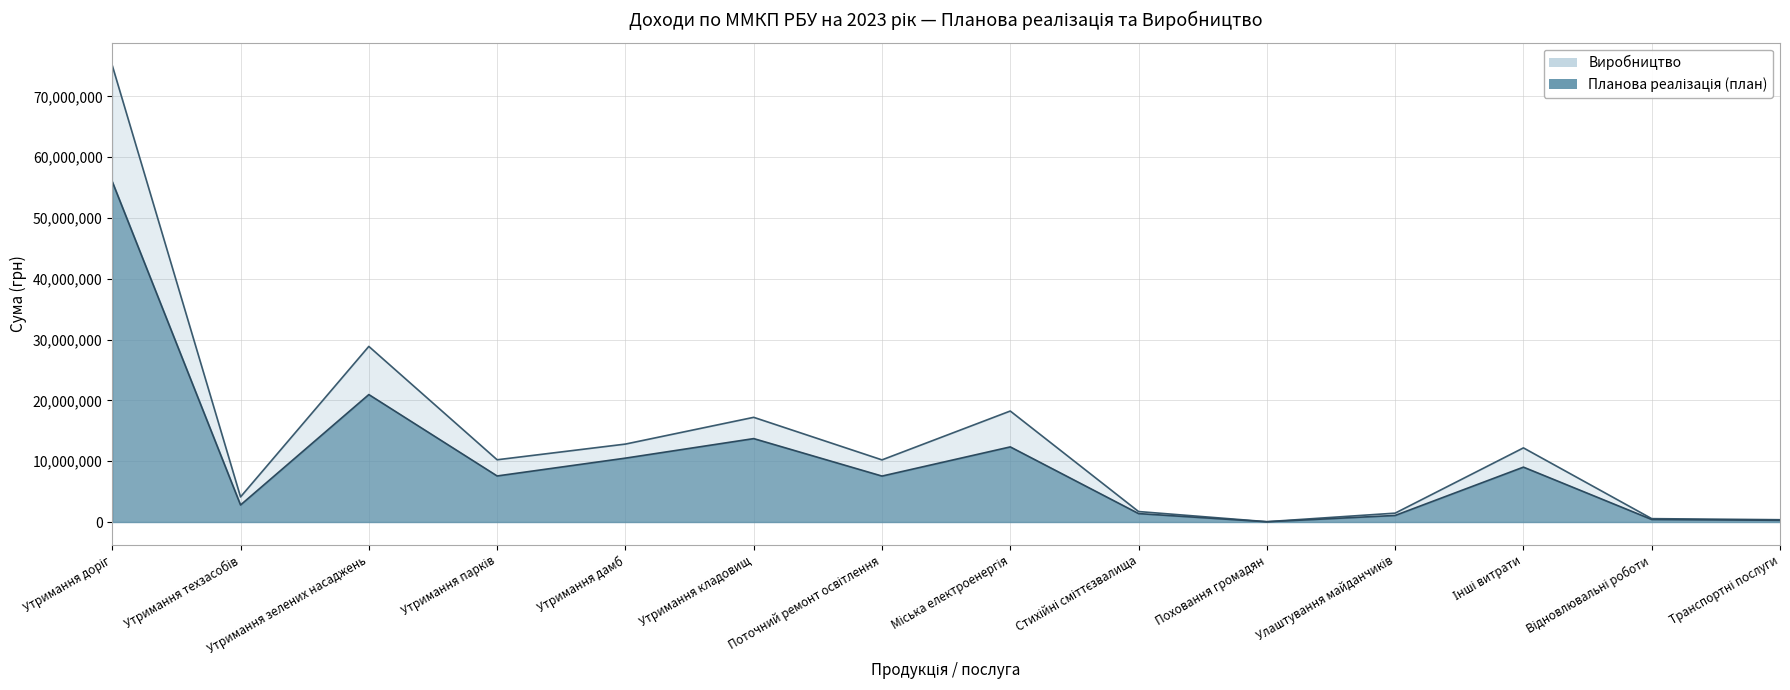

What are all the series names shown in the legend?

Планова реалізація (план), Виробництво